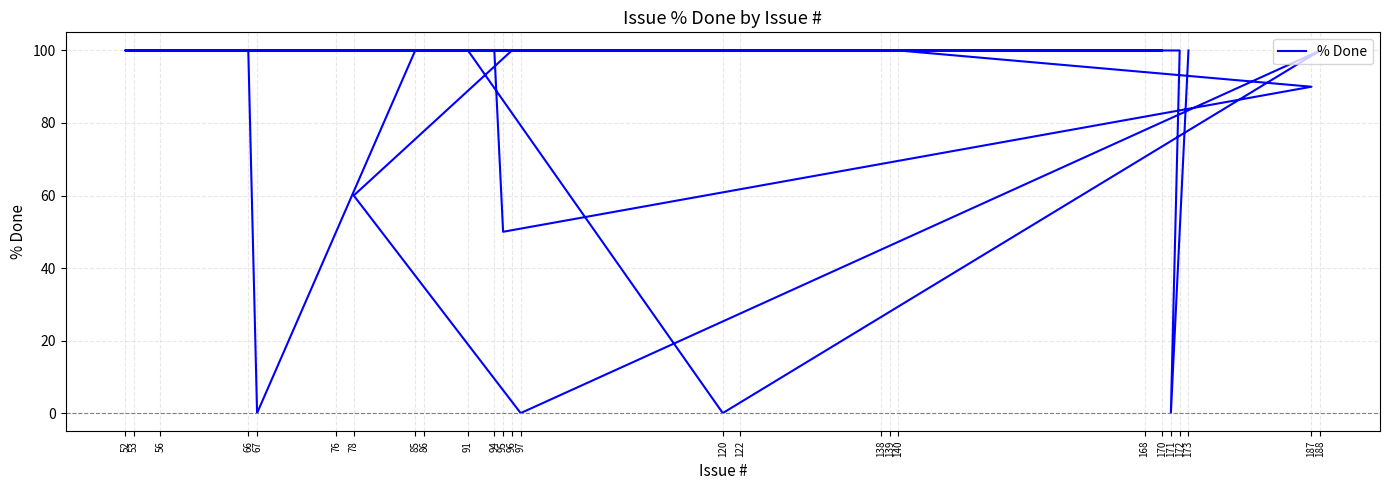

What value does the data have at 168, to the nearest 10?

100